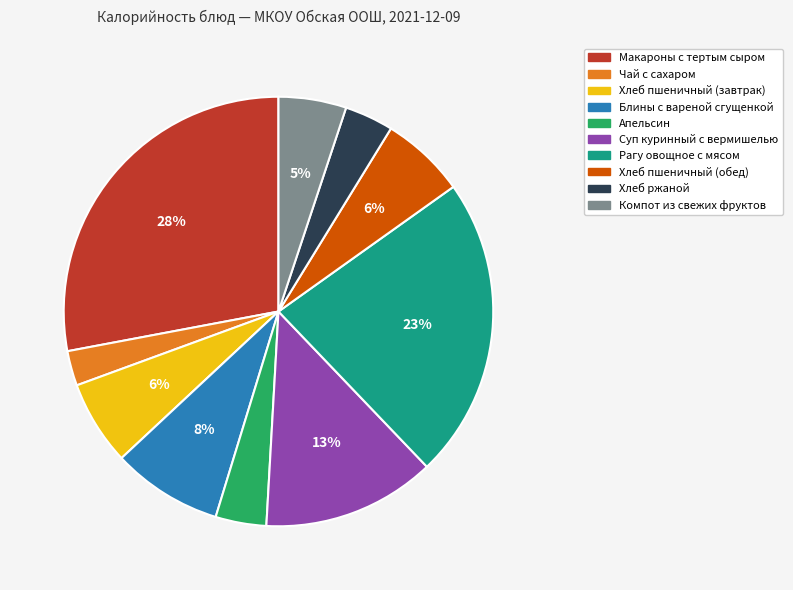

To the nearest percent, what percentage of the pie is Рагу овощное с мясом?

23%